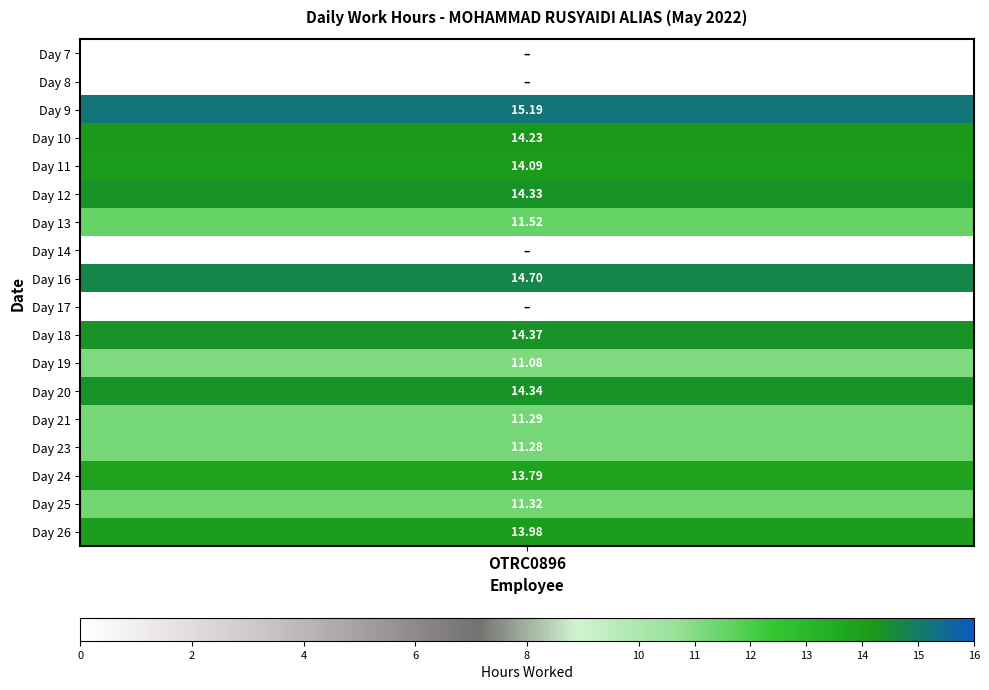

Which category has the highest value in the Day 10 series?

OTRC0896